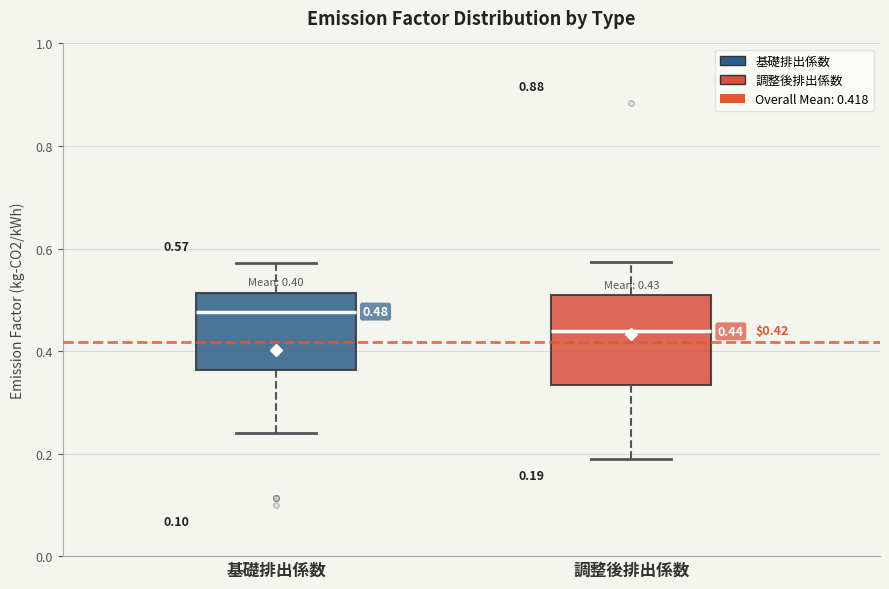

Which box has the lowest median line?

調整後排出係数